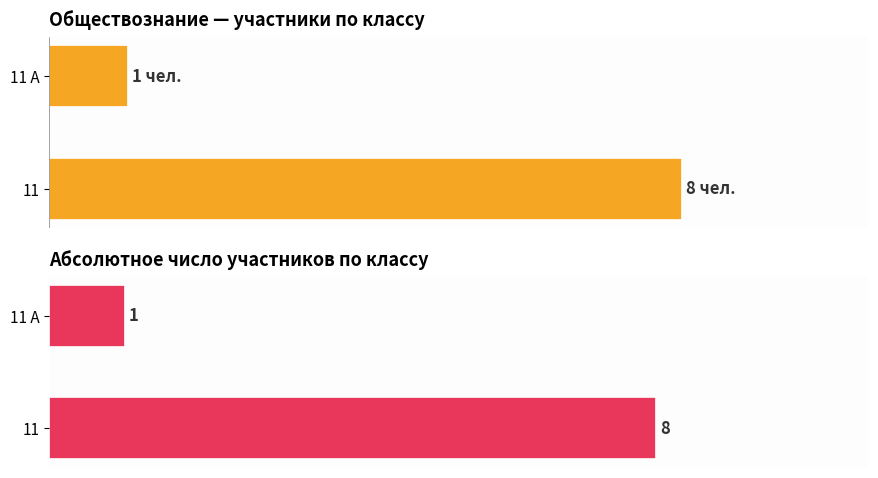

List the labels in order of Количество участников (классы) value, largest first.

11, 11 А